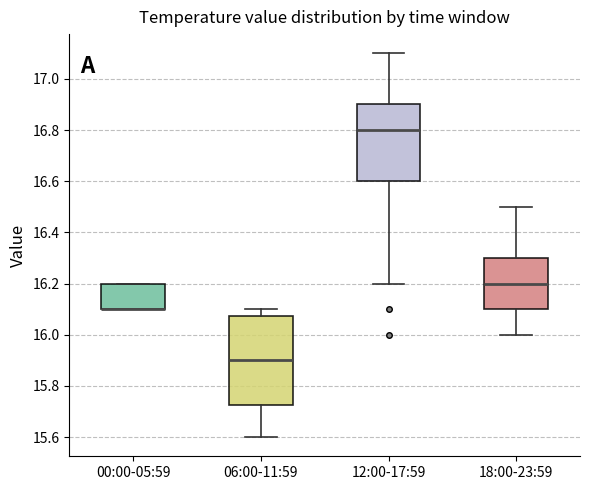

Reading left to right, transcribe this box plot: for each box, give where its median line is, the range the box spans, and where its two whiskers end, as read against the y-axis. The values are not printed on the chart, so give them approximately, as read against the axis.

00:00-05:59: median 16.10 (drawn on the box's lower edge), box 16.10 to 16.20, whiskers 16.10 to 16.20
06:00-11:59: median 15.90, box 15.72 to 16.08, whiskers 15.60 to 16.10
12:00-17:59: median 16.80, box 16.60 to 16.90, whiskers 16.20 to 17.10
18:00-23:59: median 16.20, box 16.10 to 16.30, whiskers 16.00 to 16.50